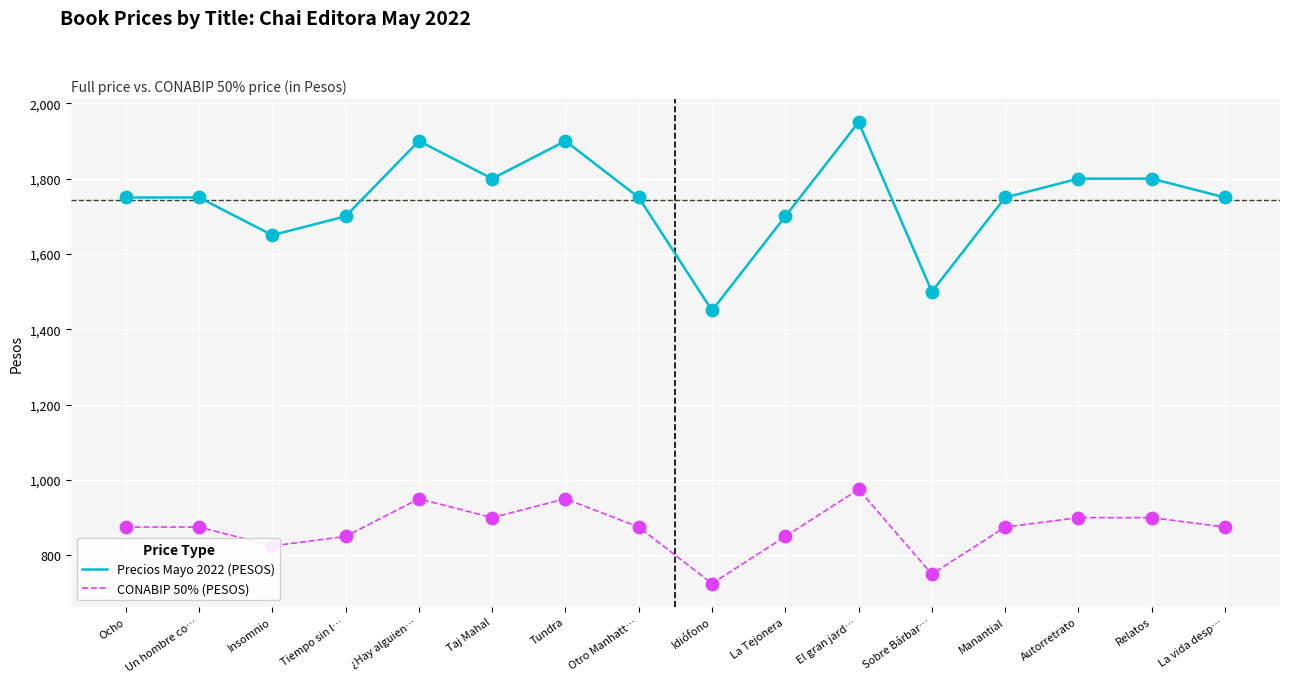

What is the total value across all series at Idiófono?

2175